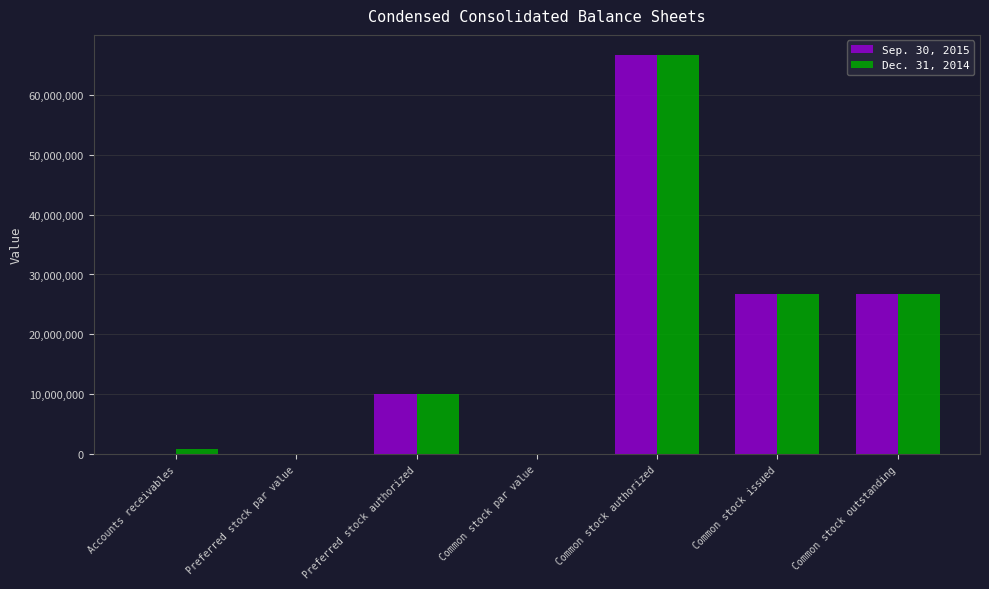

Is the value of Dec. 31, 2014 at Accounts receivables greater than the value of Sep. 30, 2015 at Common stock outstanding?

No